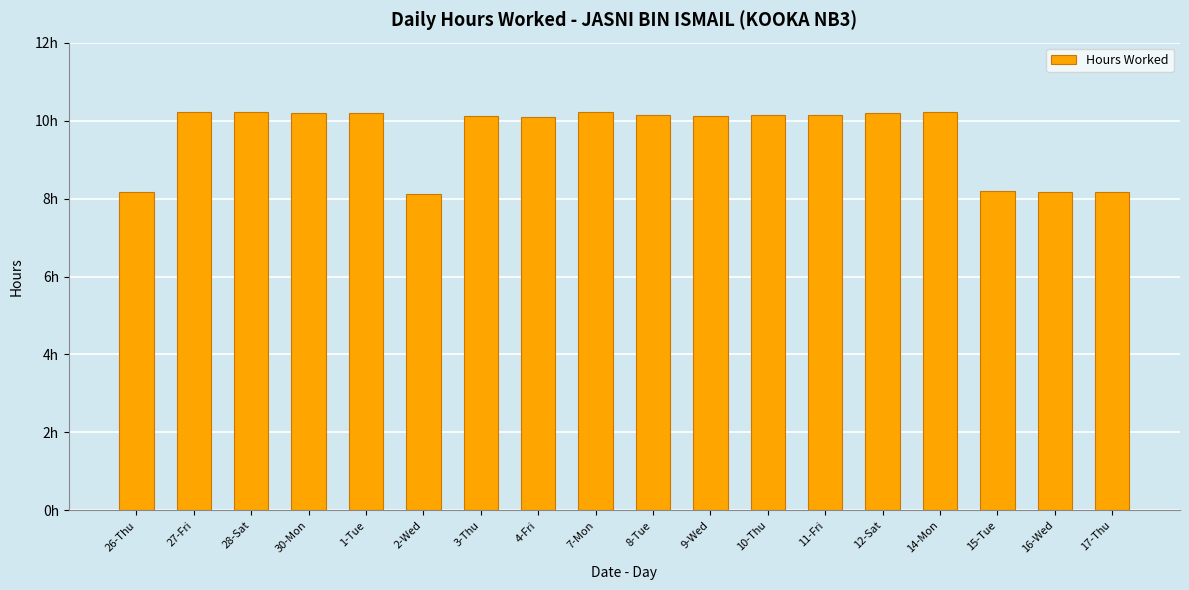

Is it true that the value at 1-Tue is 10.2?

True